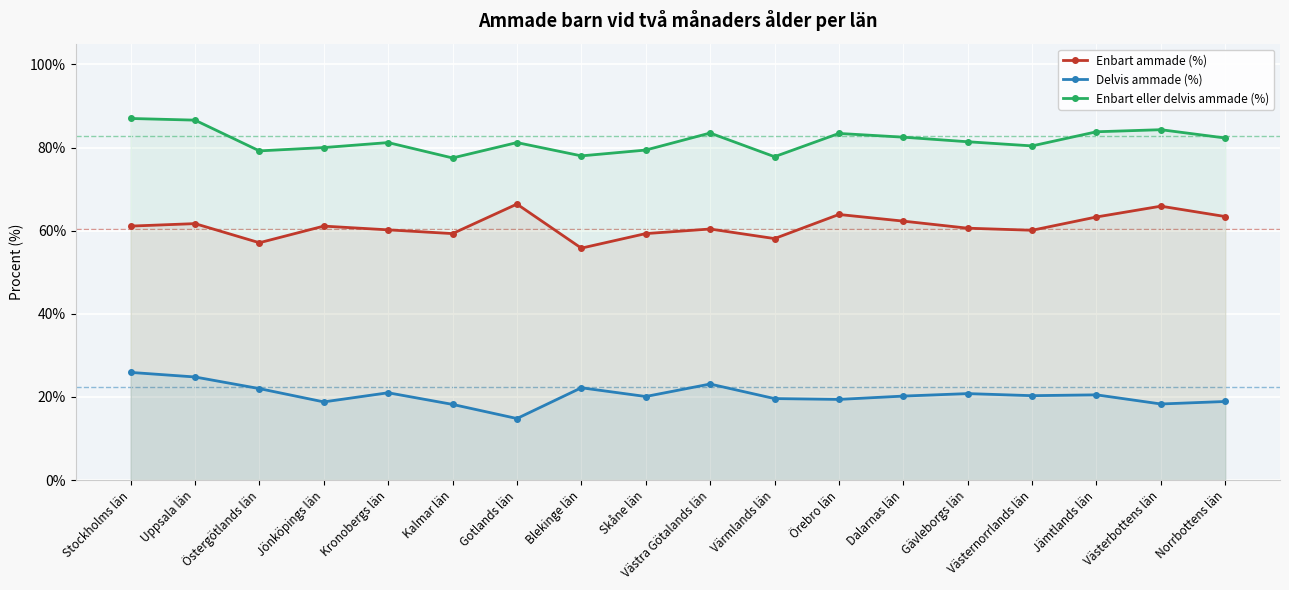

True or false: Delvis ammade (%) has a value of 35.0 at Gävleborgs län.

False